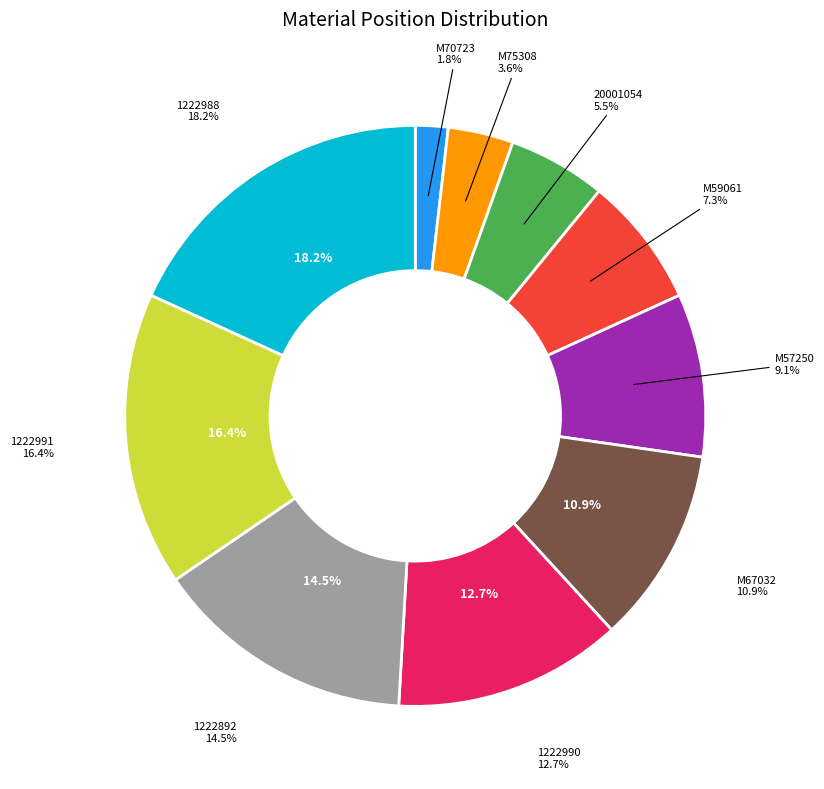

Does any single category account for the majority?

No